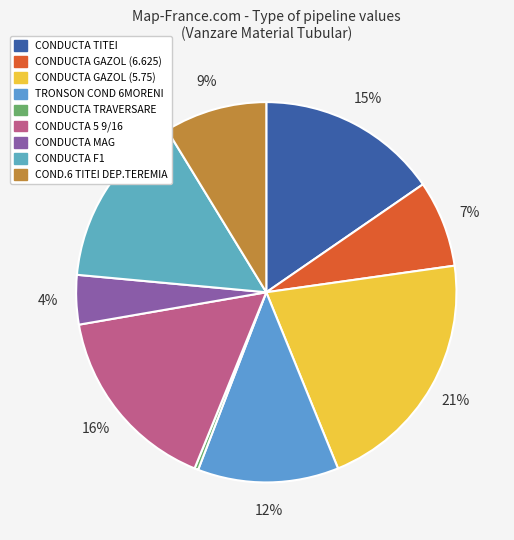

How many segments does this pie chart have?

9